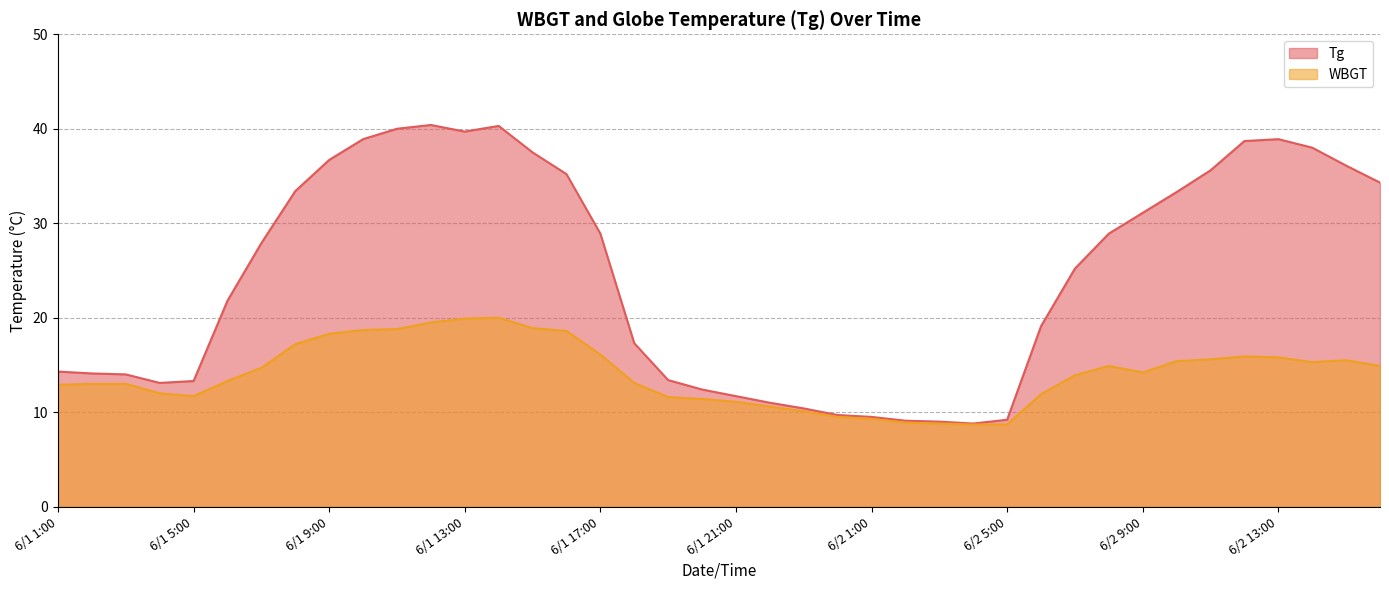

Which category has the highest value across all series?

6/1 12:00